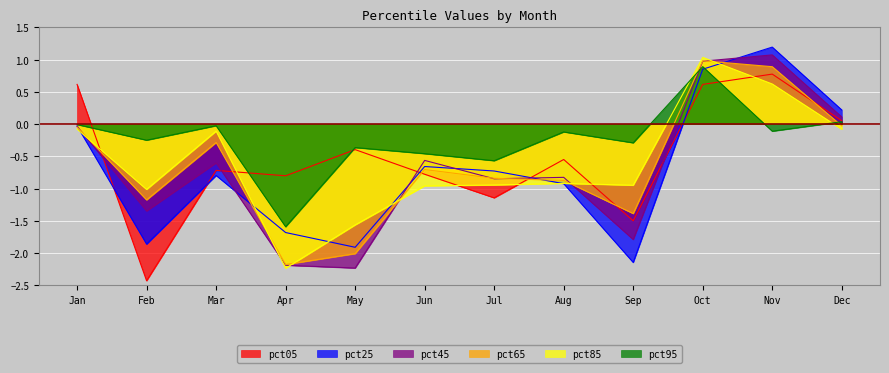

What is the difference between the second highest and second lowest values in the pct85 series?

2.2